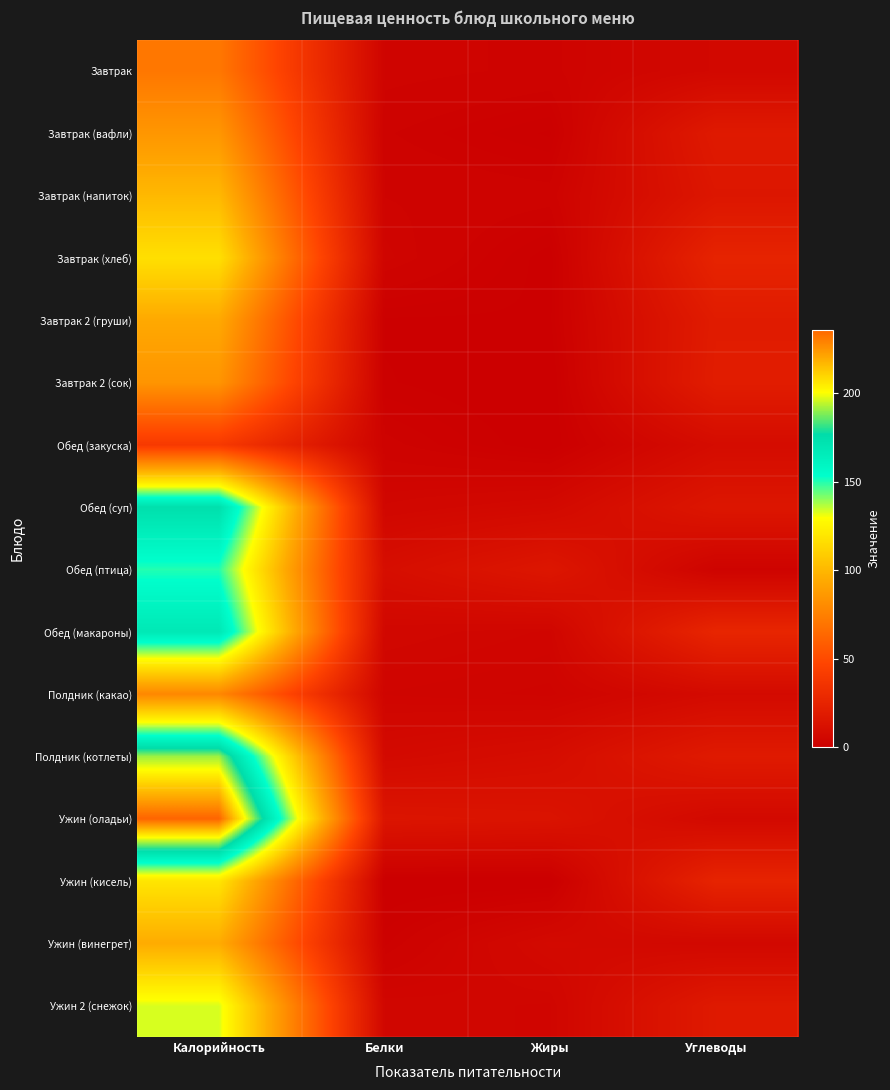

Which label corresponds to the smallest value in the chart?

Жиры